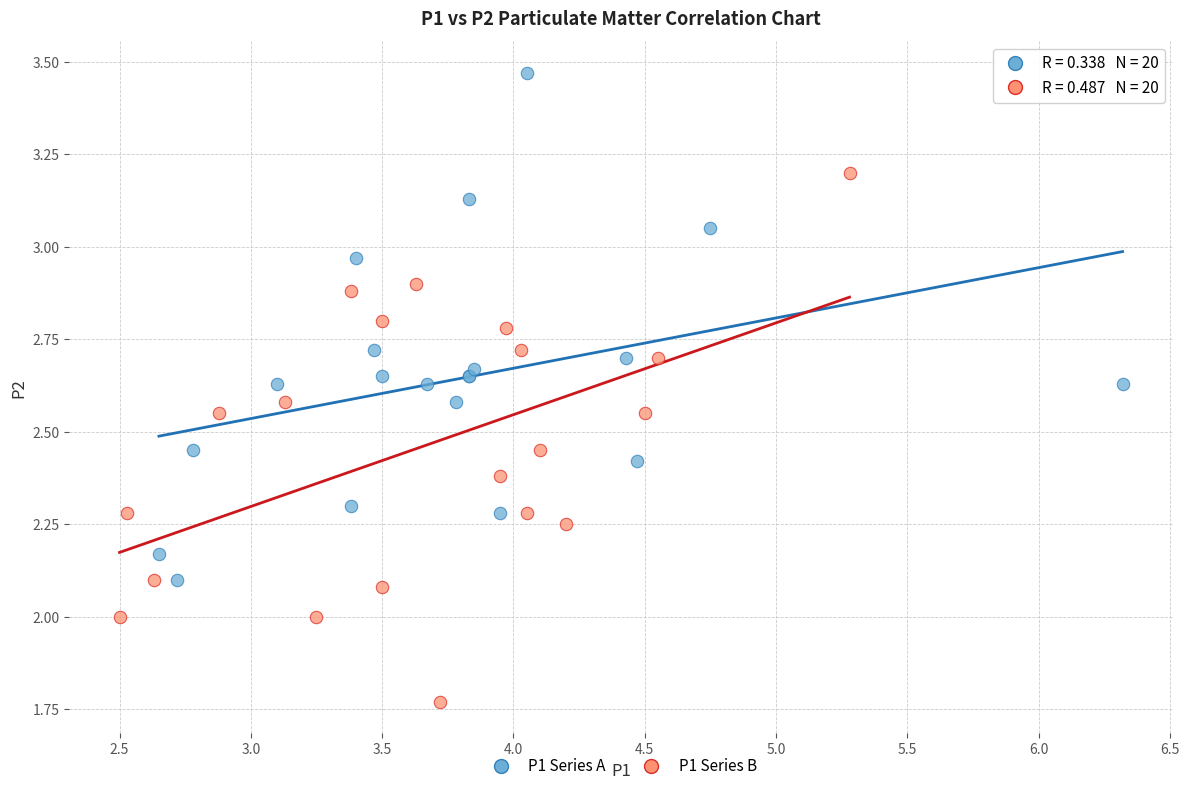

Which series reaches the maximum Y coordinate?

P1 Series A